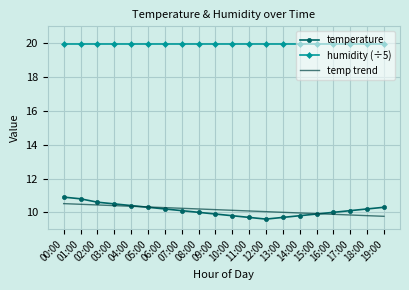

True or false: humidity (÷5) and temp trend cross at least once.

False